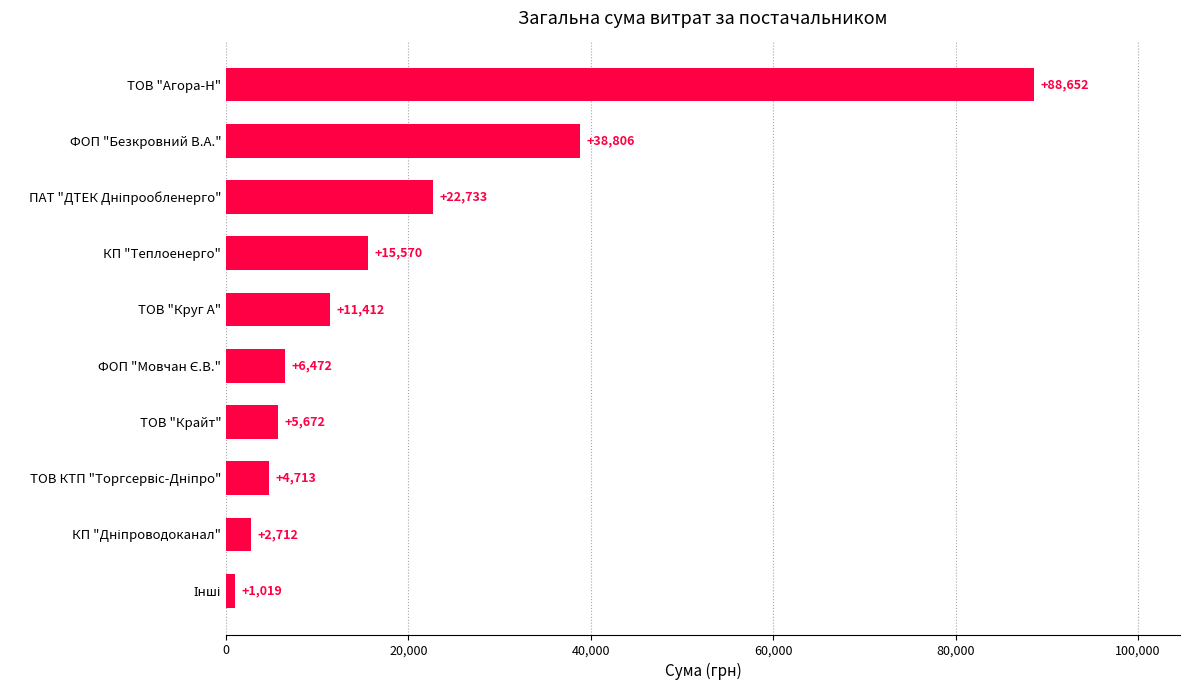

How many data points are above 11411?

5